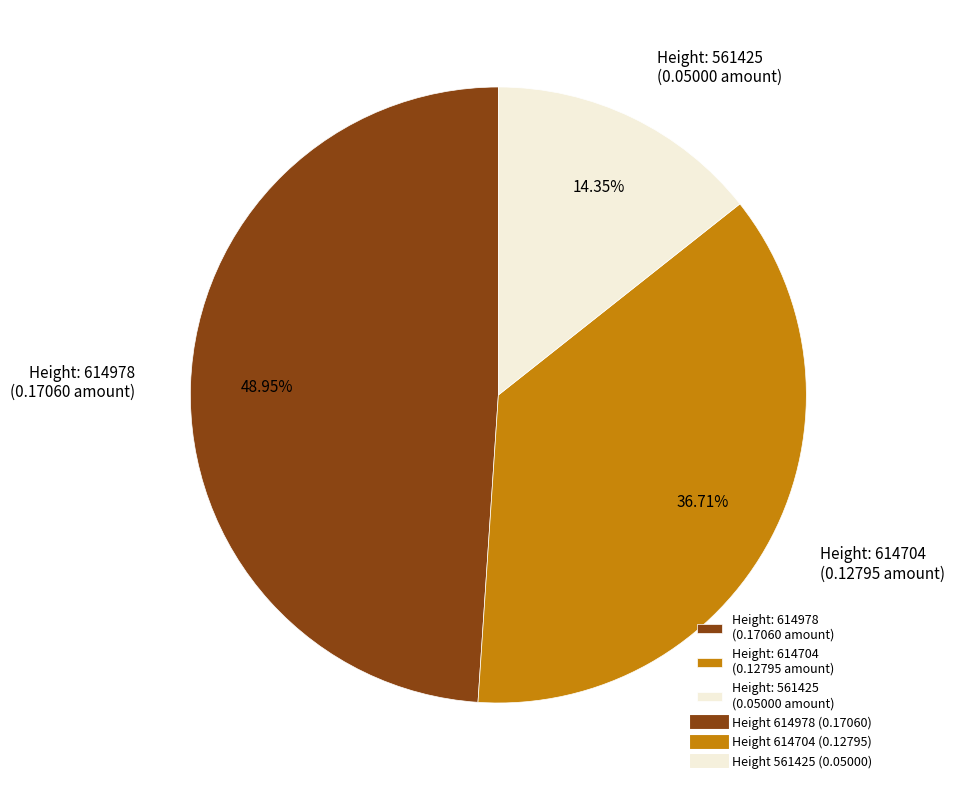

Is there any slice that represents more than half of the pie?

No